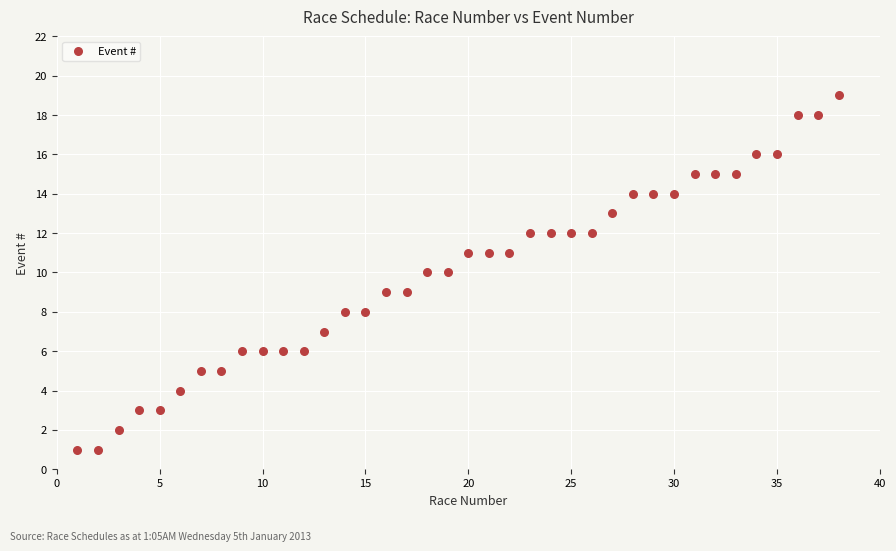

What is the range of Y values (max minus min)?

18